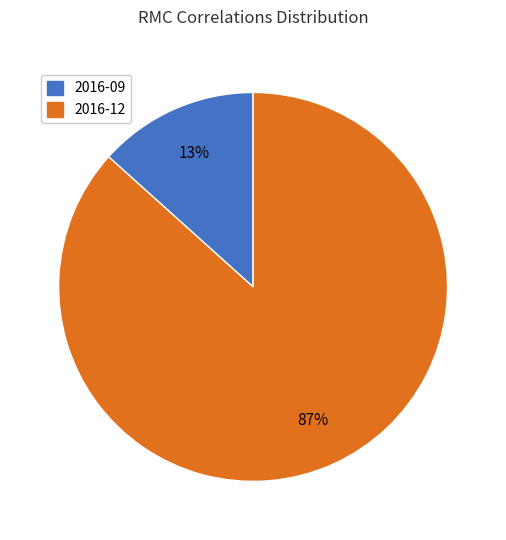

How many slices are in this pie chart?

2